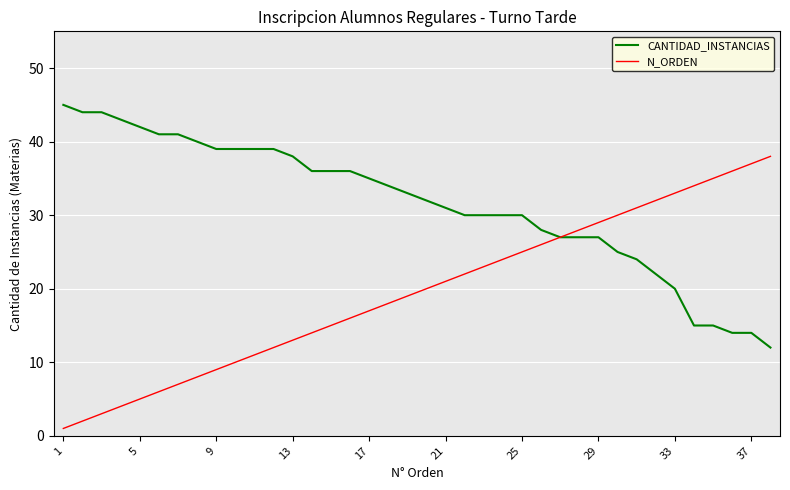

Which series has the largest total across all categories?

CANTIDAD_INSTANCIAS